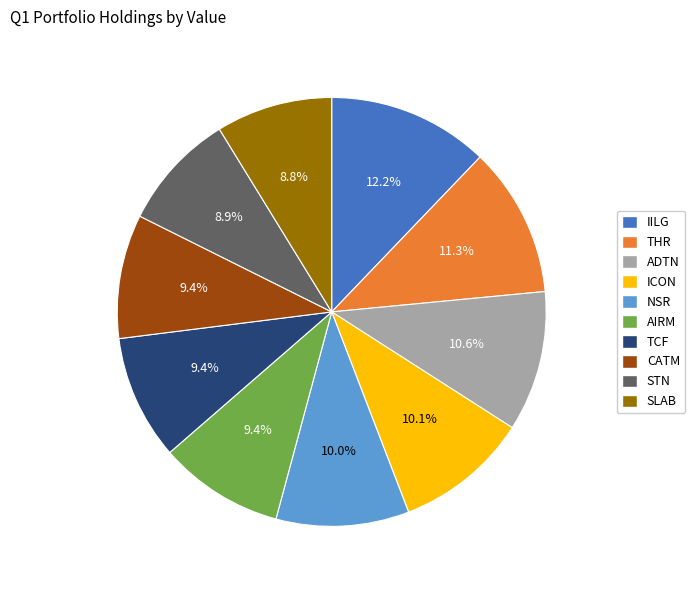

How many slices are in this pie chart?

10